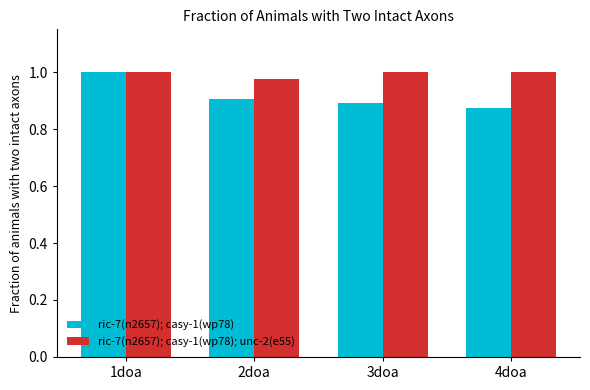

How many ric-7(n2657); casy-1(wp78) values are between 0 and 1?

4